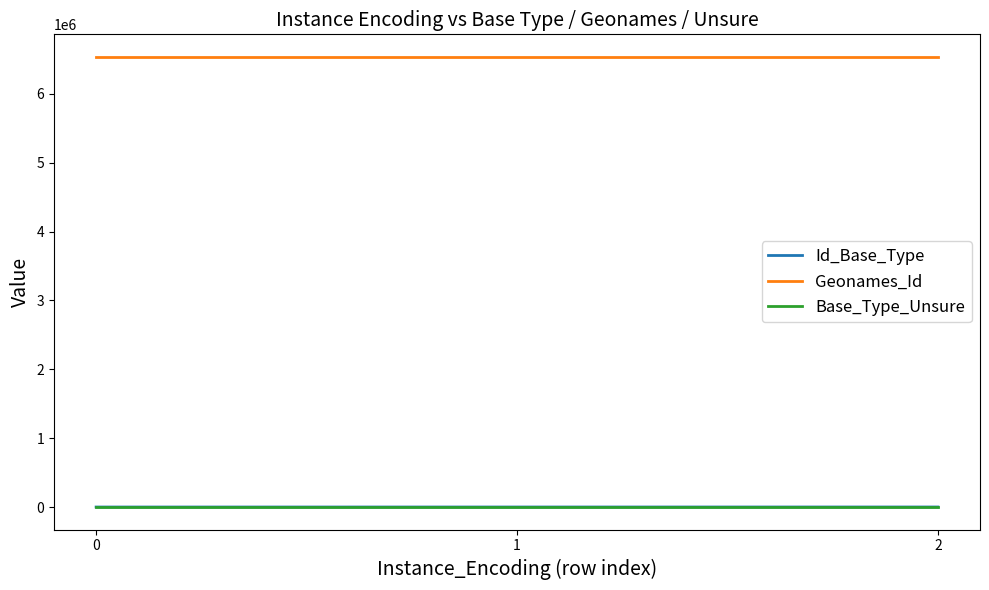

At how many categories does at least one series exceed 6255275?

3